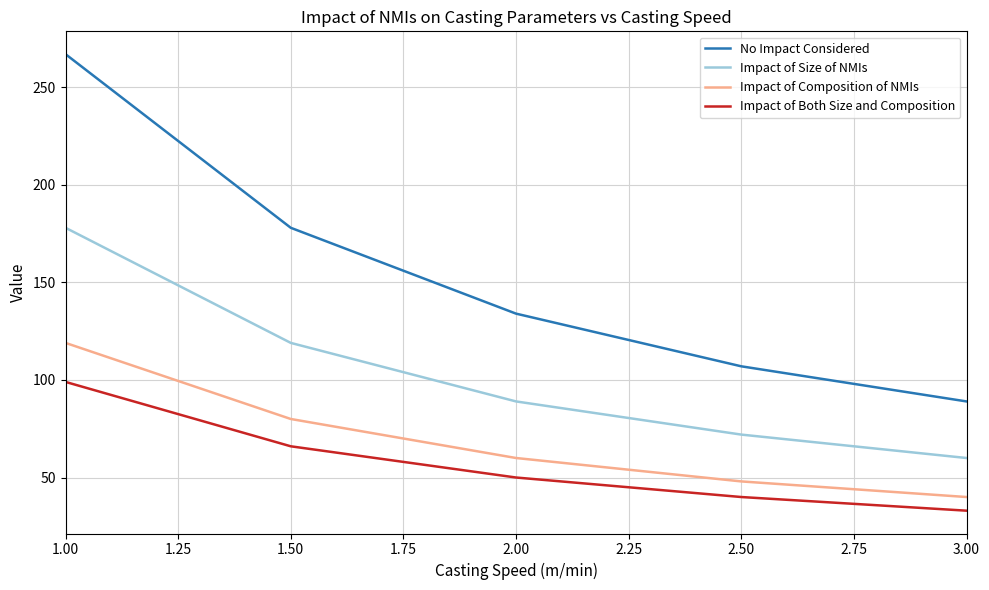

At which label is Impact of Both Size and Composition closest to 66?

1.50